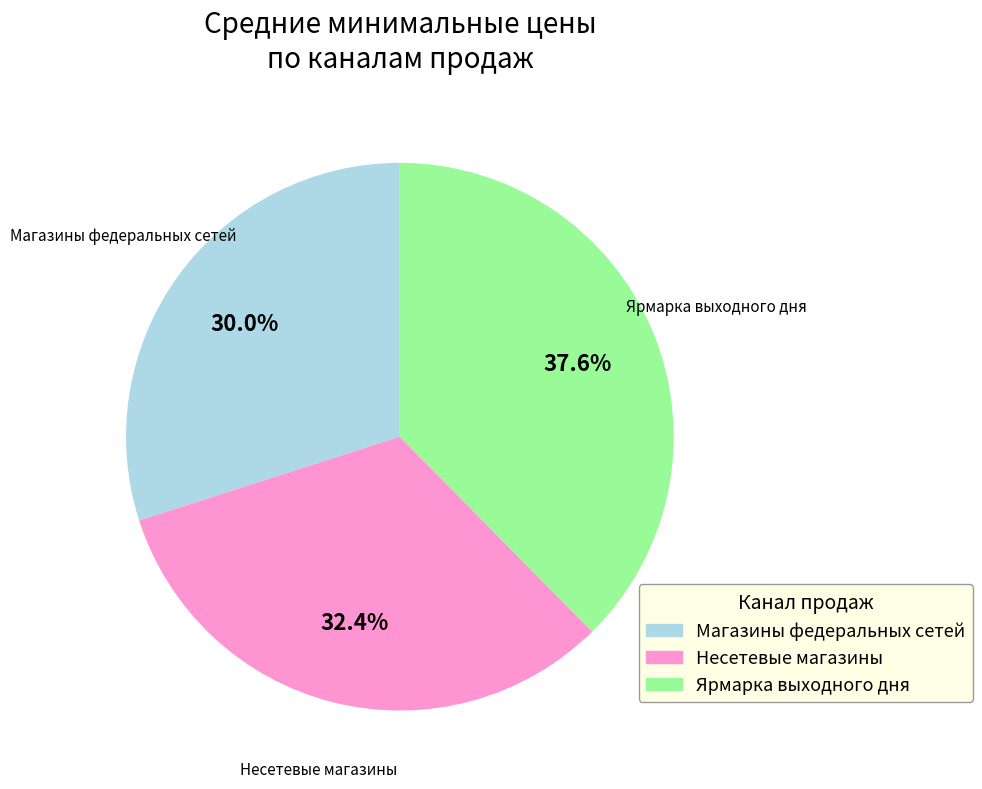

Is there any slice that represents more than half of the pie?

No